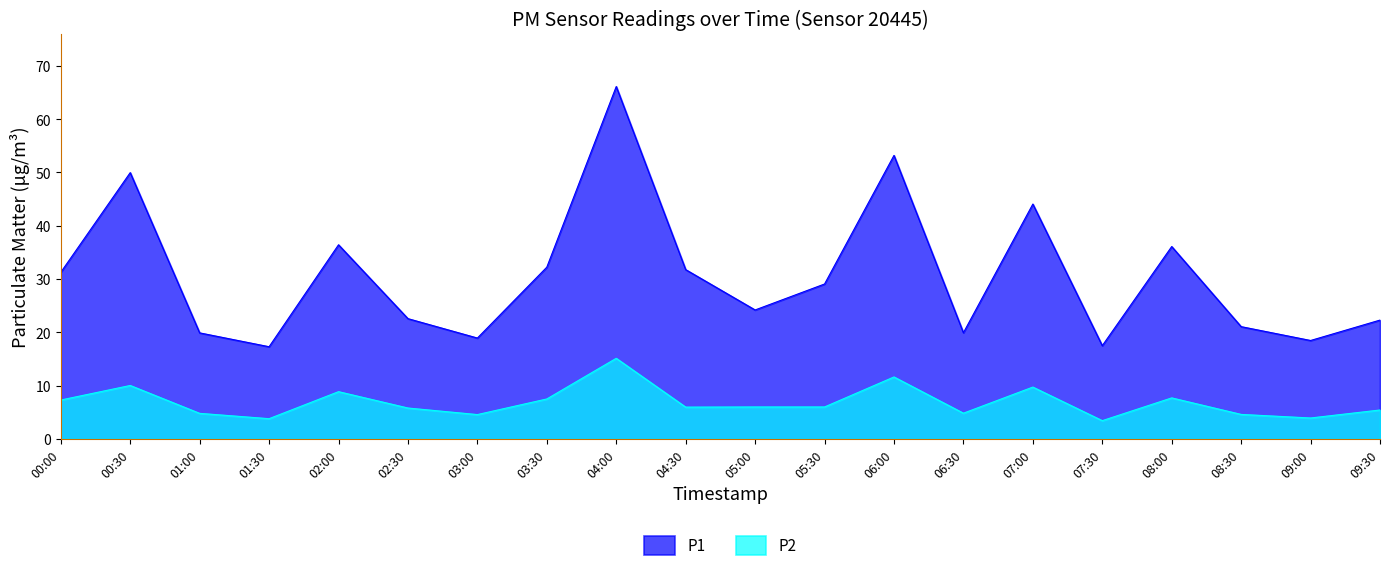

What is the value of the P2 point at the 5th from the left?

8.9